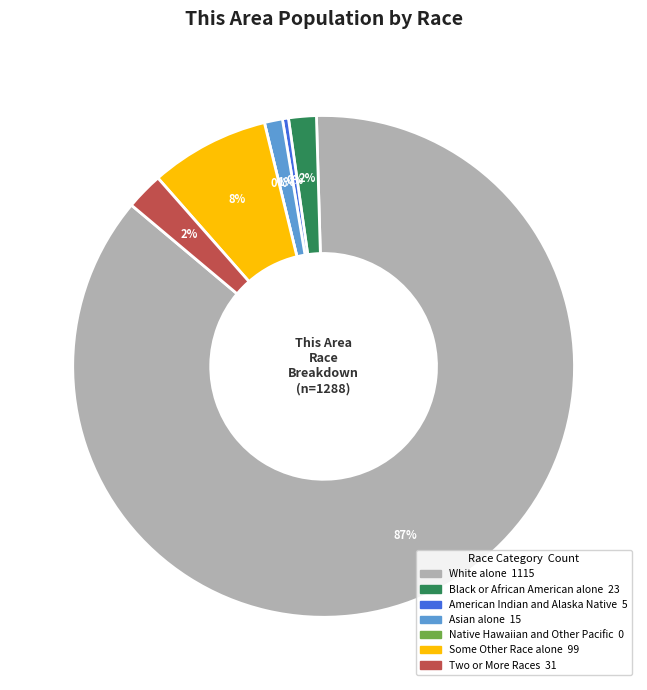

Rank the categories by value from lowest to highest.

Native Hawaiian and Other Pacific, American Indian and Alaska Native, Asian alone, Black or African American alone, Two or More Races, Some Other Race alone, White alone